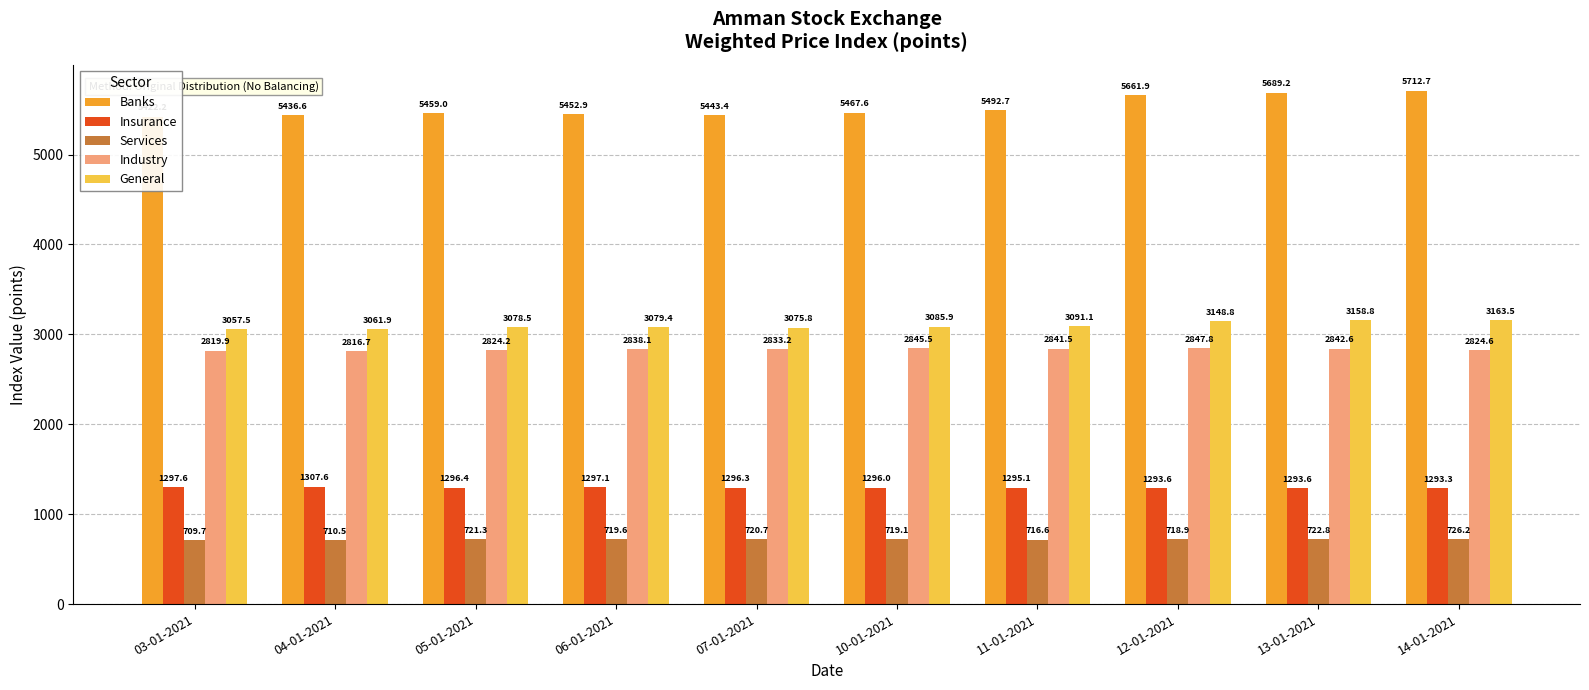

What is the total value across all series at 12-01-2021?

13671.0